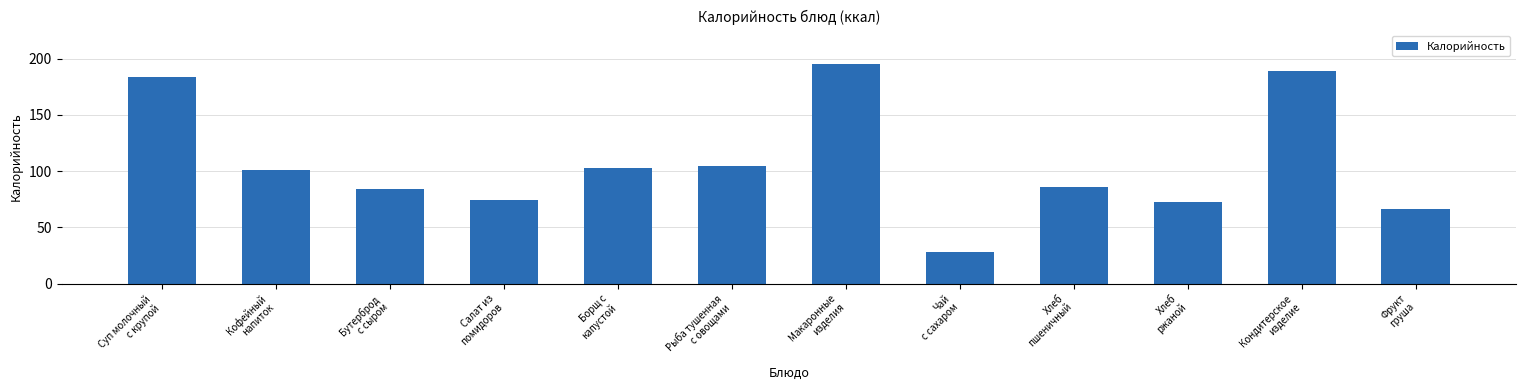

Reading left to right, transcribe all the data shown in this chart.

183.5	100.6	83.8	74.2	102.5	105.0	195.7	28.0	85.7	72.4	189.2	66.3